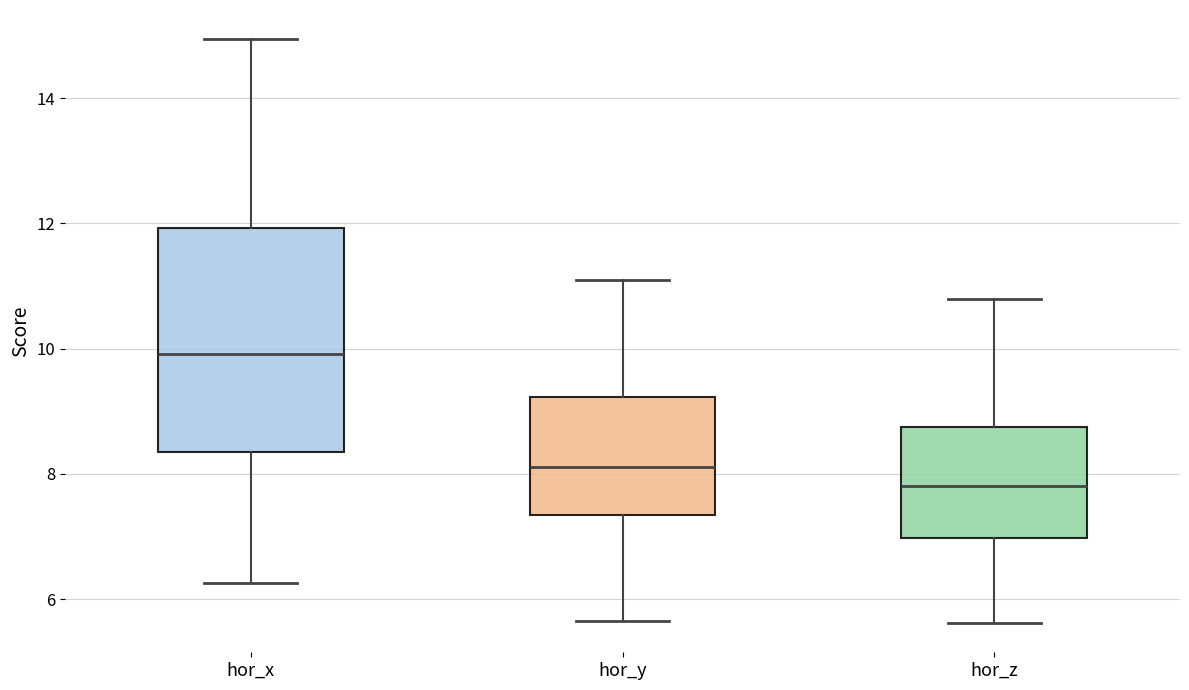

Reading left to right, transcribe this box plot: for each box, give where its median line is, the range the box spans, and where its two whiskers end, as read against the y-axis. The values are not printed on the chart, so give them approximately, as read against the axis.

hor_x: median 10.0, box 8.4 to 12.0, whiskers 6.2 to 15.0
hor_y: median 8.2, box 7.4 to 9.2, whiskers 5.6 to 11.0
hor_z: median 7.8, box 7.0 to 8.8, whiskers 5.6 to 10.8